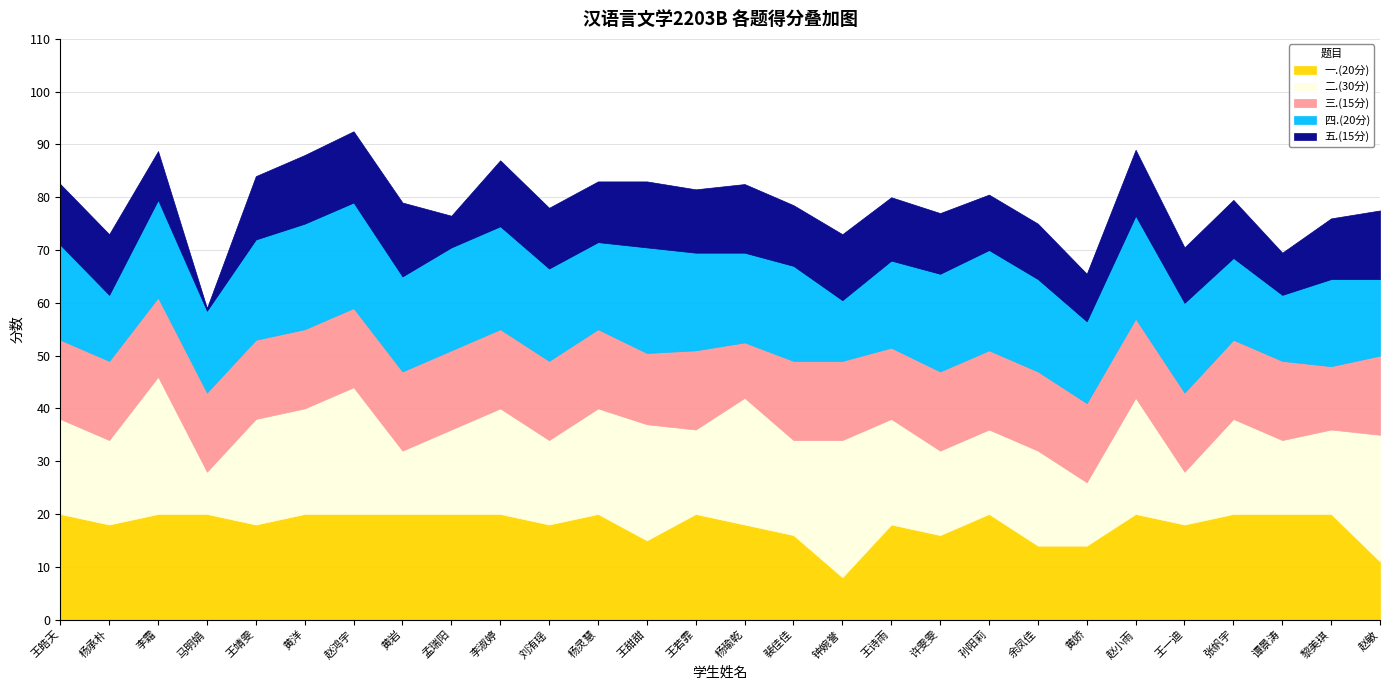

At which category does 四.(20分) reach its first local peak?

李霜